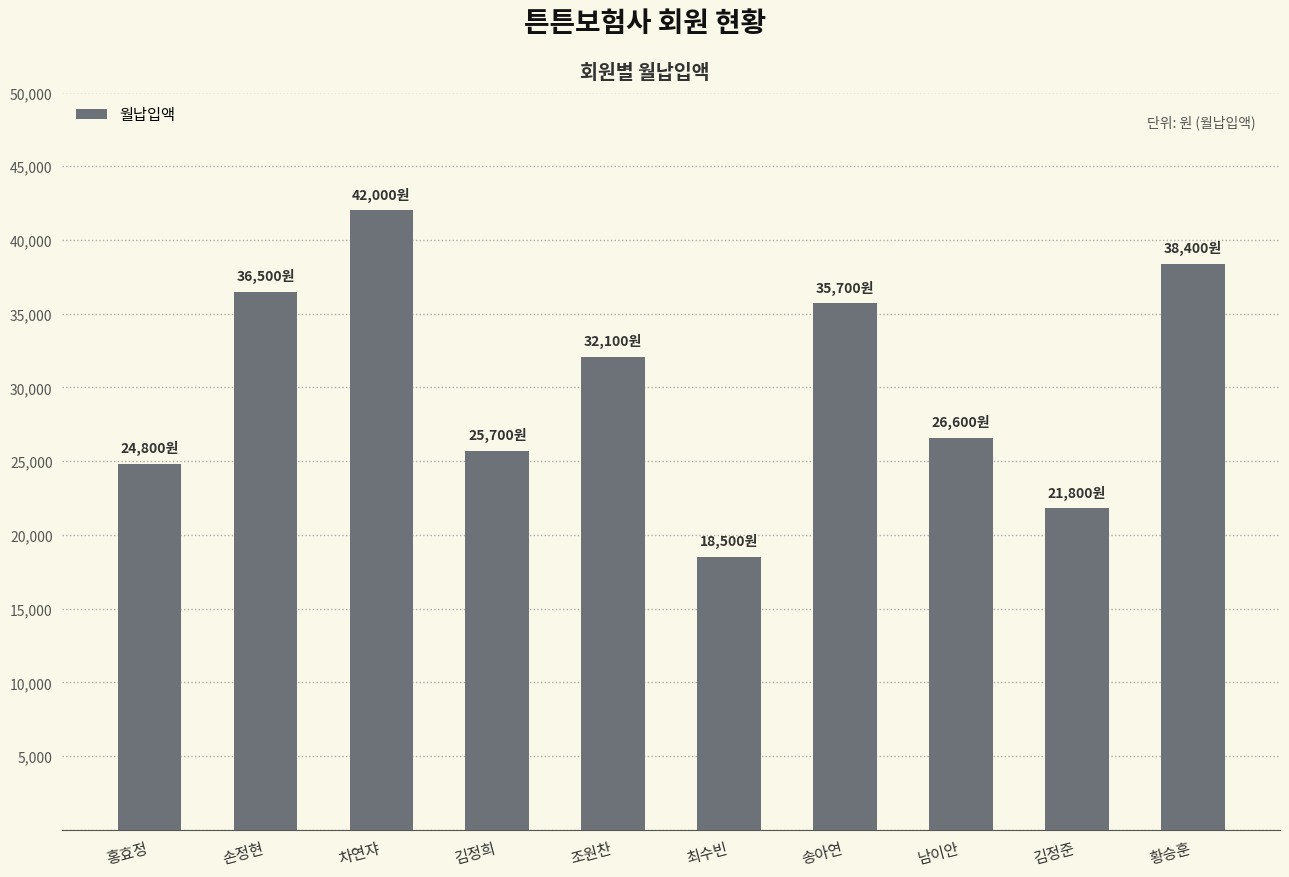

Rank the categories by value from highest to lowest.

차연쟈, 황승훈, 손정현, 송아연, 조원찬, 남이안, 김정희, 홍효정, 김정준, 최수빈